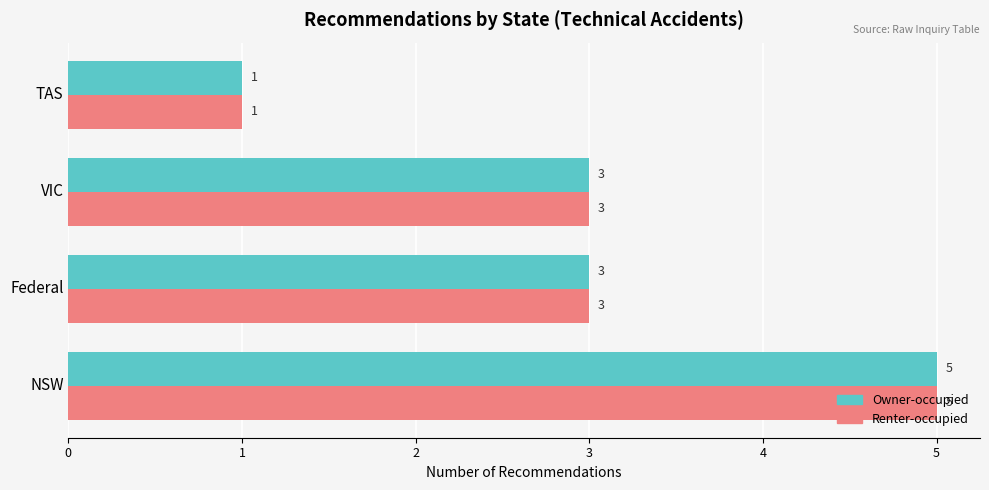

The value of Owner-occupied at VIC is 2. True or false?

False